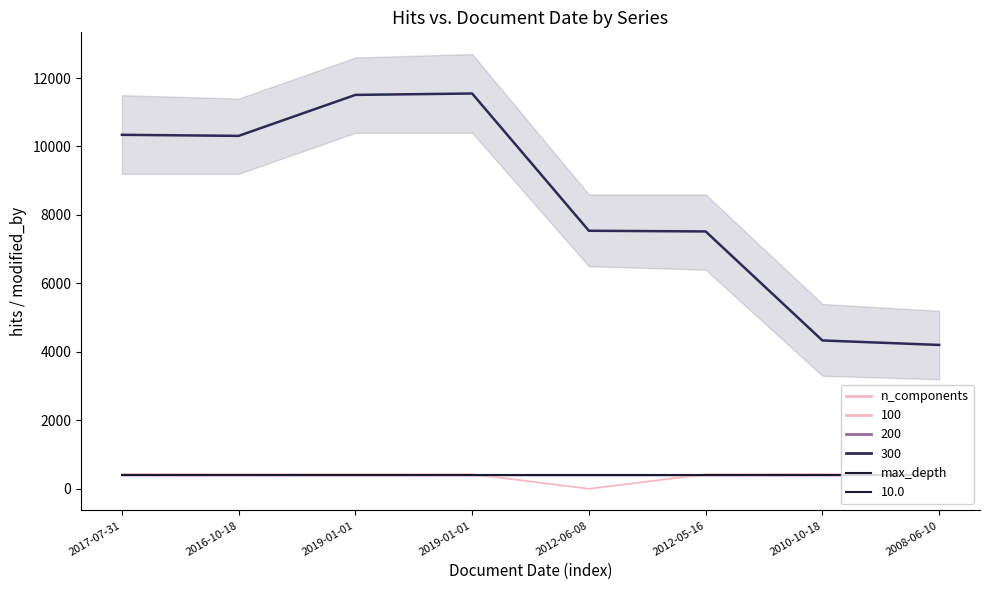

How many interior local valleys does the 300 series have?

1